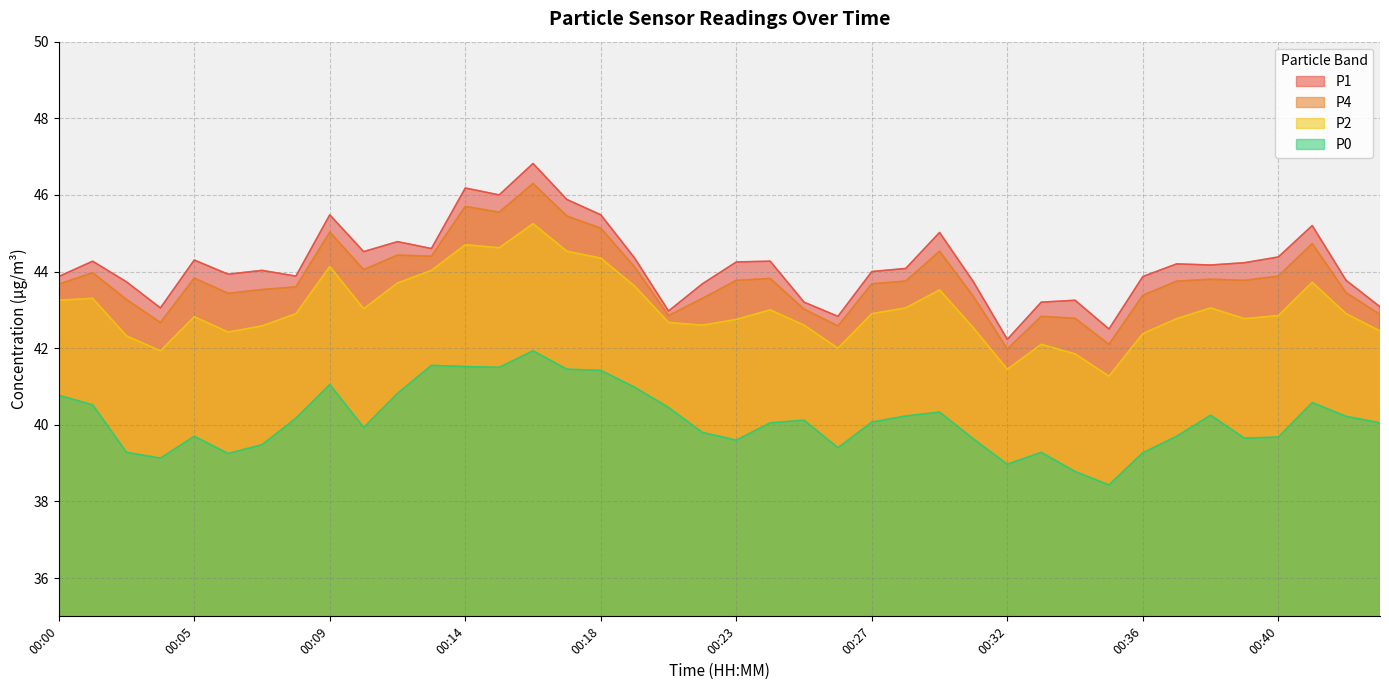

Rank the categories by P0 value from highest to lowest.

00:16, 00:12, 00:14, 00:15, 00:17, 00:18, 00:09, 00:20, 00:11, 00:00, 00:41, 00:02, 00:21, 00:30, 00:38, 00:28, 00:42, 00:08, 00:25, 00:27, 00:24, 00:44, 00:10, 00:22, 00:05, 00:37, 00:40, 00:39, 00:31, 00:23, 00:07, 00:26, 00:03, 00:33, 00:36, 00:06, 00:04, 00:32, 00:34, 00:35